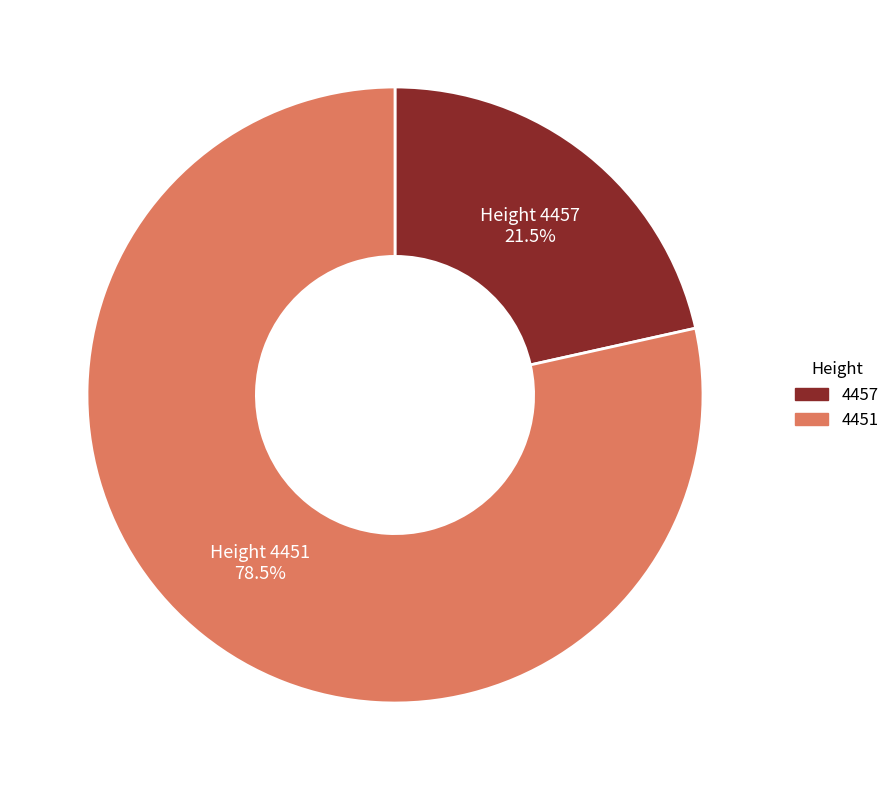

Count the number of slices in the pie.

2